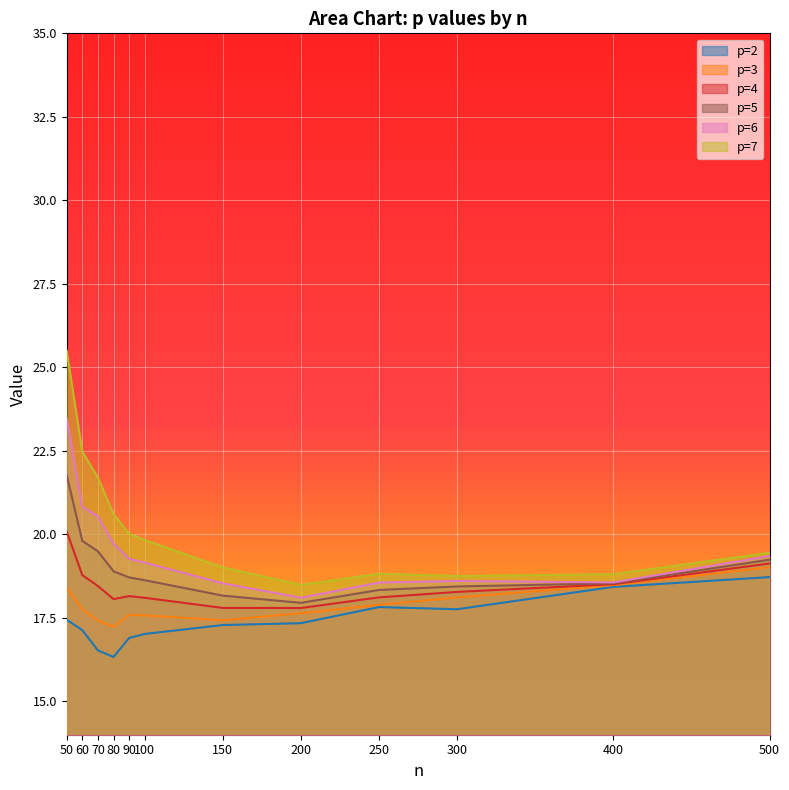

How many interior local valleys does the p=6 series have?

2